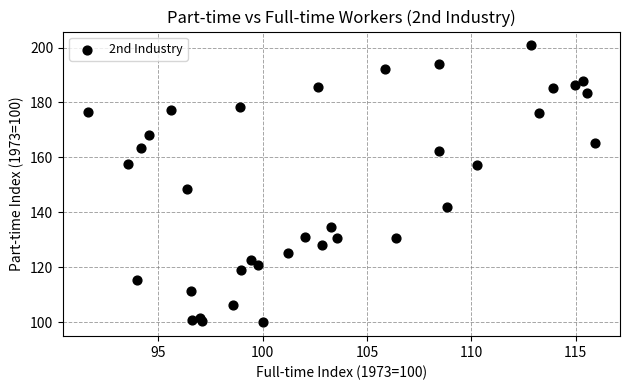

What Y value in the scatter plot is closest to 150?

148.4